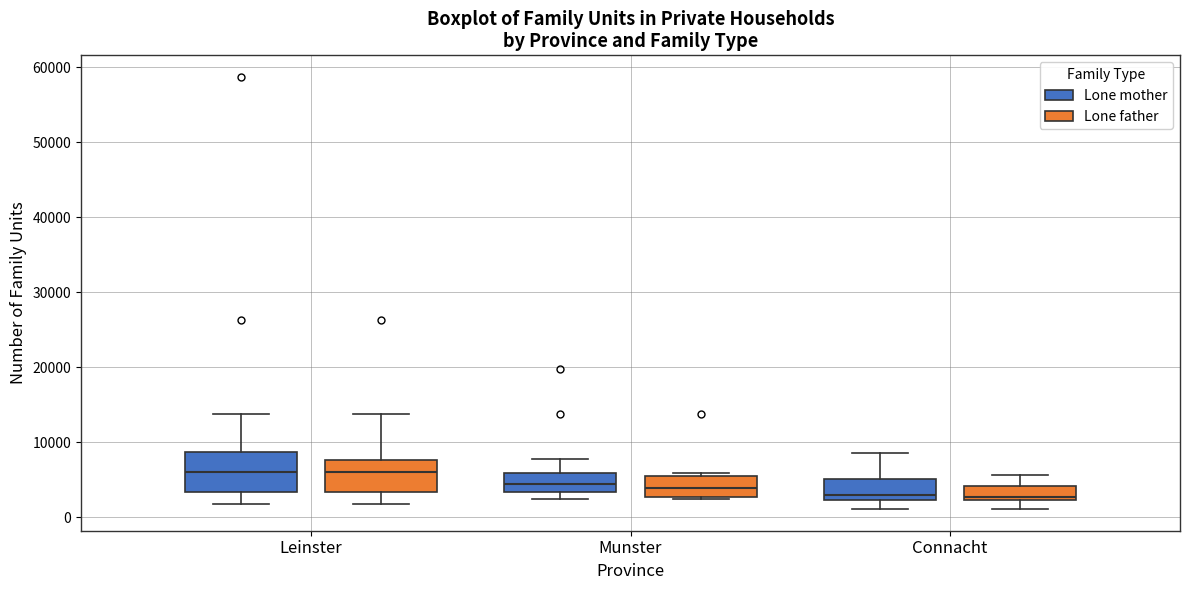

Which box is the tallest, from its lower edge to its upper edge?

Leinster (Lone mother)